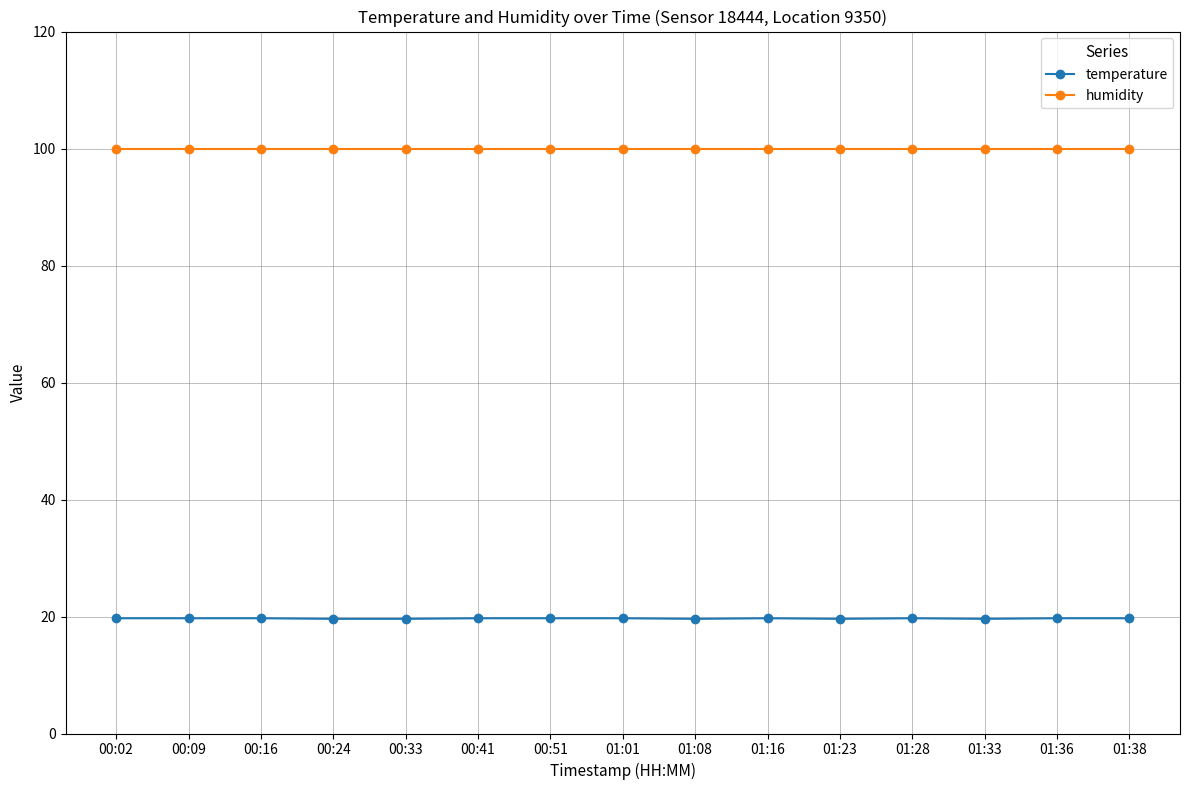

True or false: temperature and humidity intersect in this chart.

False